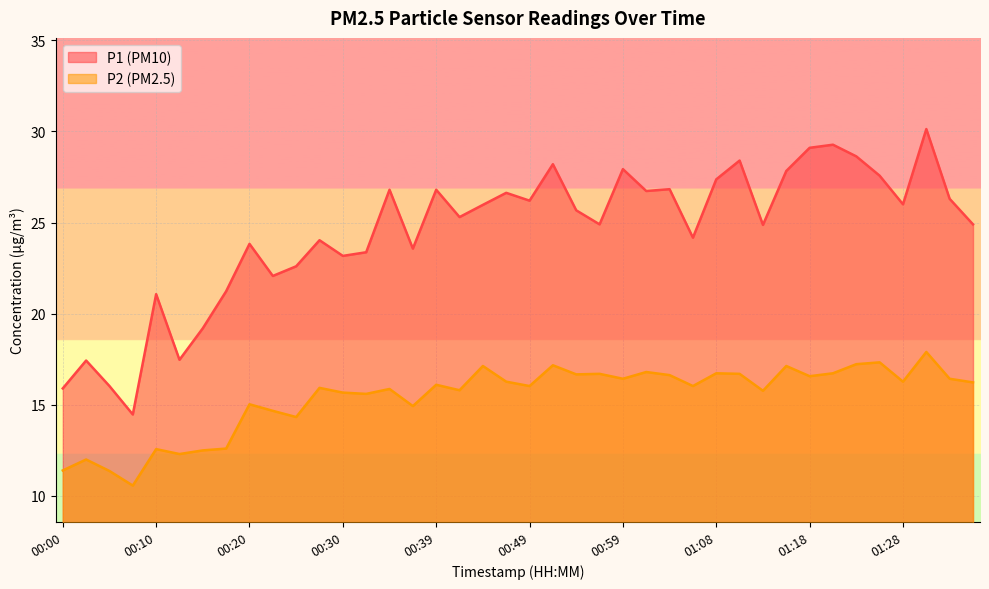

Which label corresponds to the largest value in the chart?

01:31